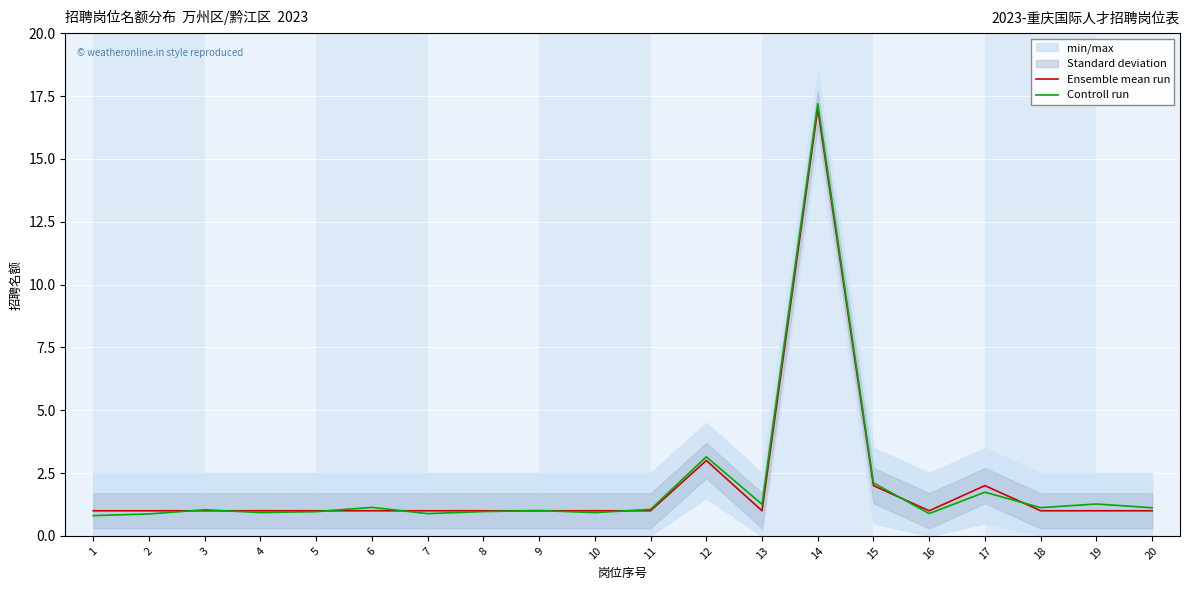

How many categories are shown in the chart?

20